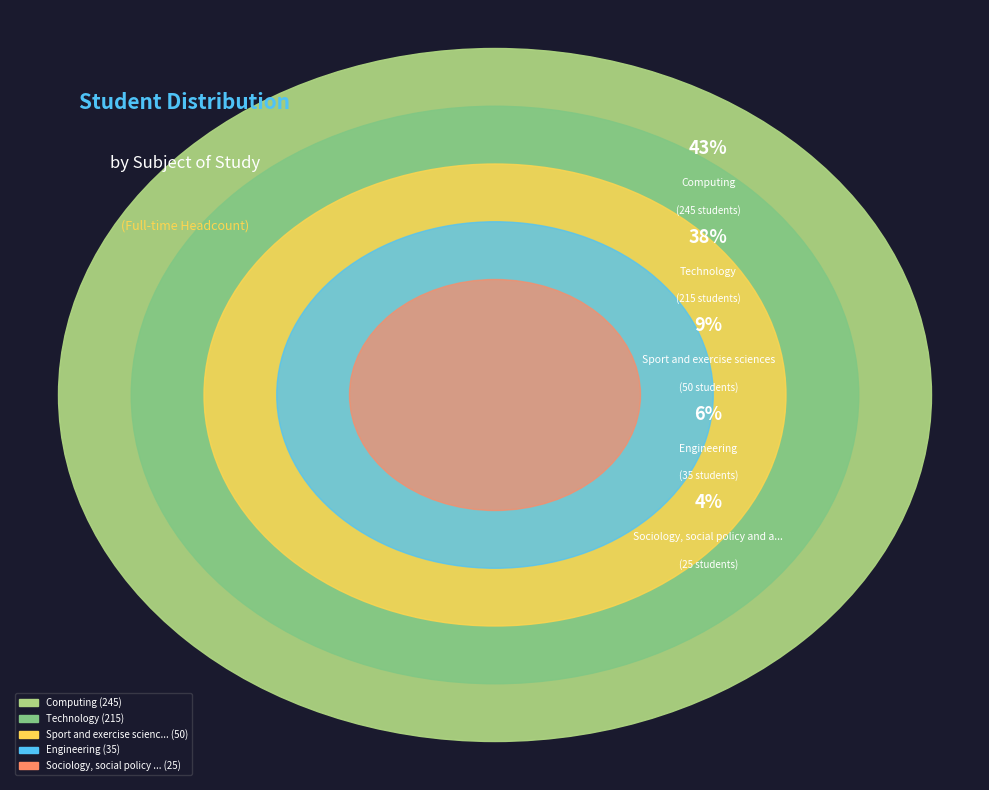

True or false: Sport and exercise sciences accounts for 9% of the total.

True